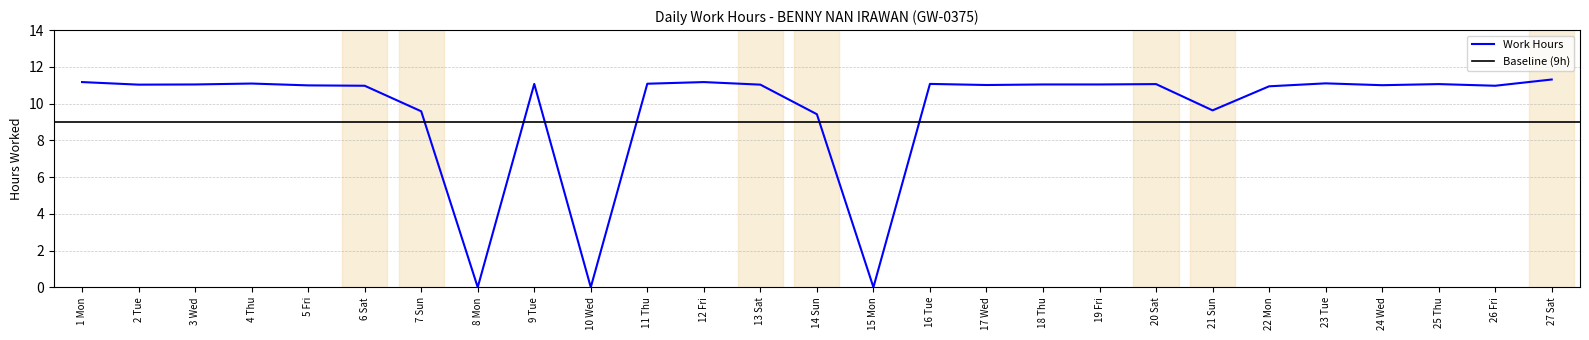

List the labels in order of value, largest first.

27 Sat, 1 Mon, 12 Fri, 23 Tue, 4 Thu, 11 Thu, 9 Tue, 16 Tue, 20 Sat, 25 Thu, 3 Wed, 18 Thu, 19 Fri, 2 Tue, 13 Sat, 17 Wed, 24 Wed, 5 Fri, 6 Sat, 26 Fri, 22 Mon, 21 Sun, 7 Sun, 14 Sun, 8 Mon, 10 Wed, 15 Mon